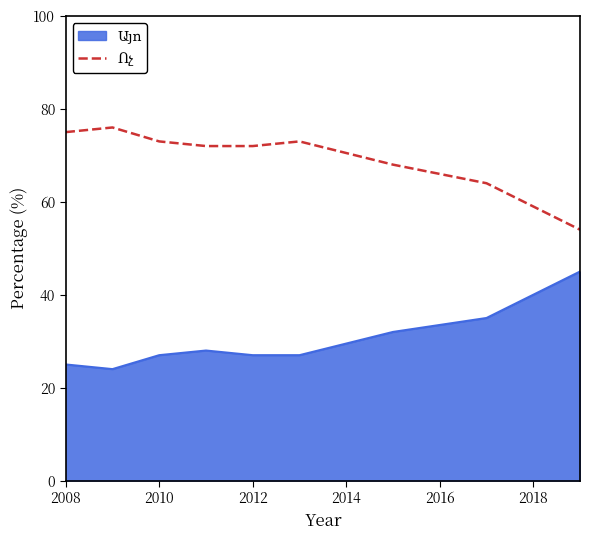

What is the spread (max minus min) of values at 2010?

46